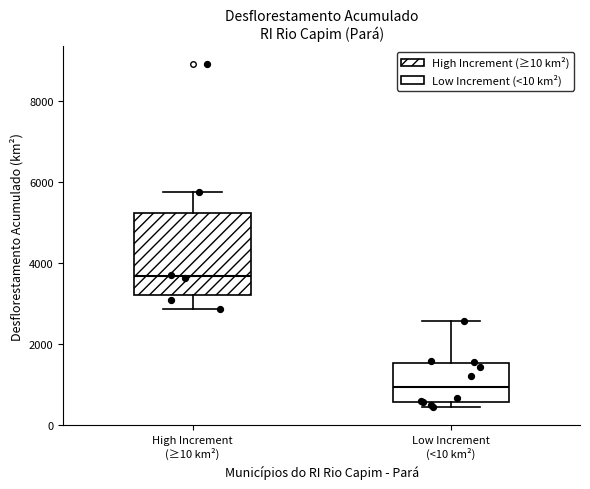

Comparing the boxes themselves (not the whiskers), which one is the tallest?

High Increment (≥10 km²)